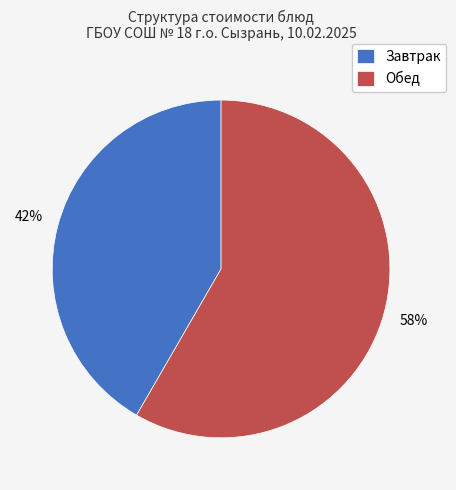

Which has a higher value, Обед or Завтрак?

Обед